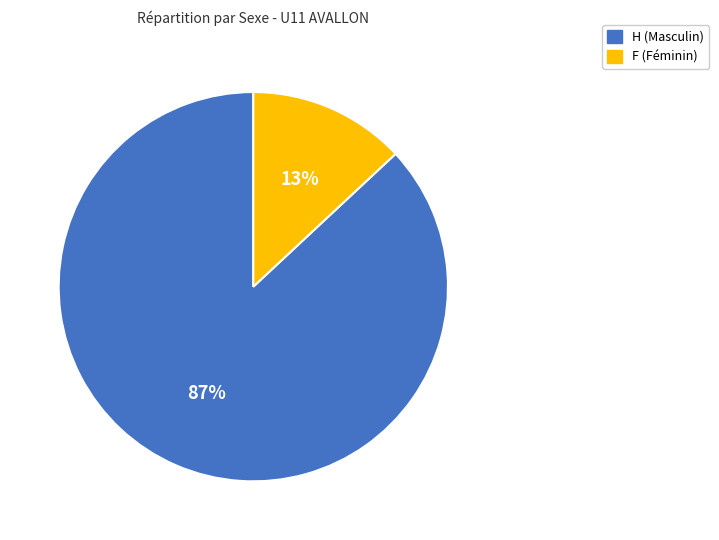

Rank the categories by value from lowest to highest.

F, H